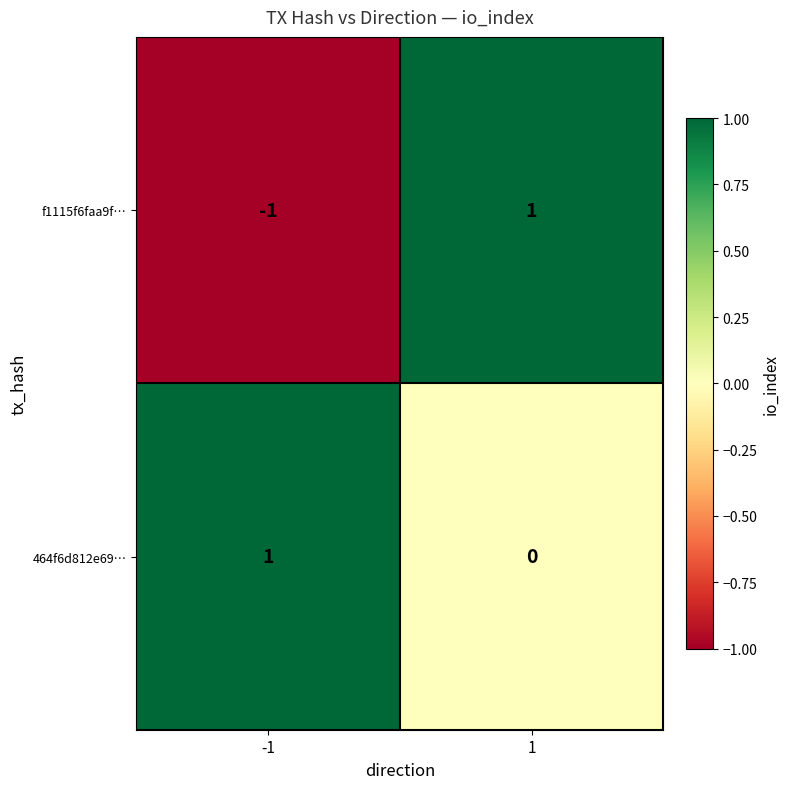

At -1, list the series in order from largest to smallest.

464f6d812e69…, f1115f6faa9f…